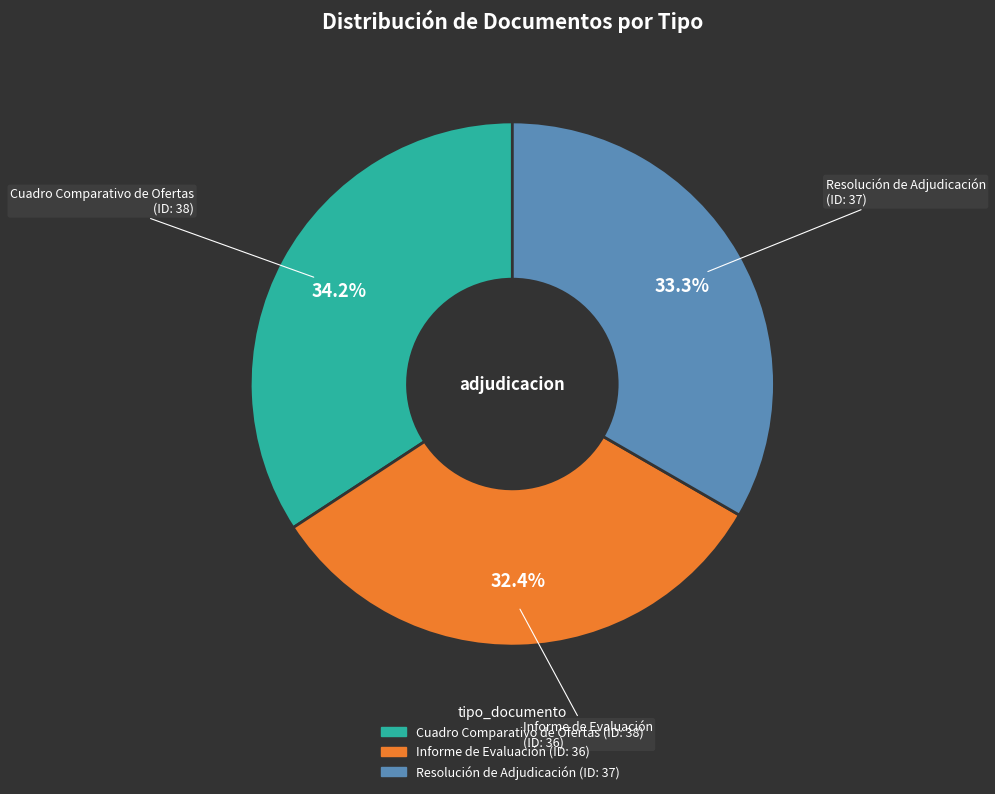

Which has a higher value, Informe de Evaluación or Cuadro Comparativo de Ofertas?

Cuadro Comparativo de Ofertas